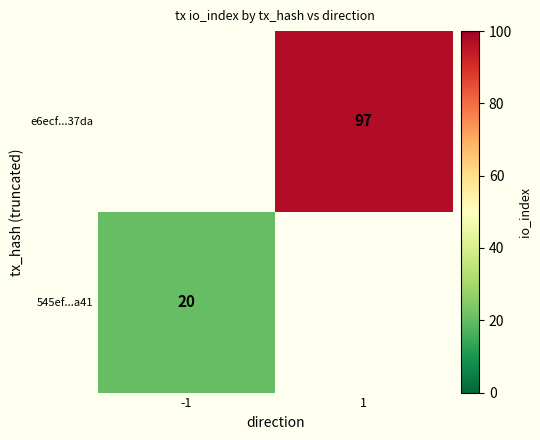

The value of 545ef...a41 at -1 is 11. True or false?

False